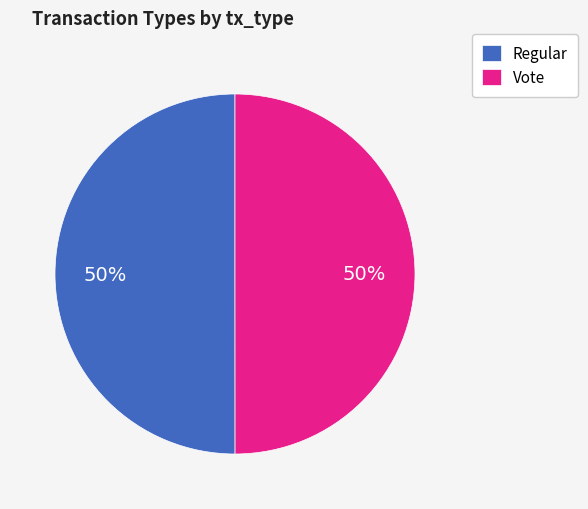

To the nearest percent, what percentage of the pie is Vote?

50%